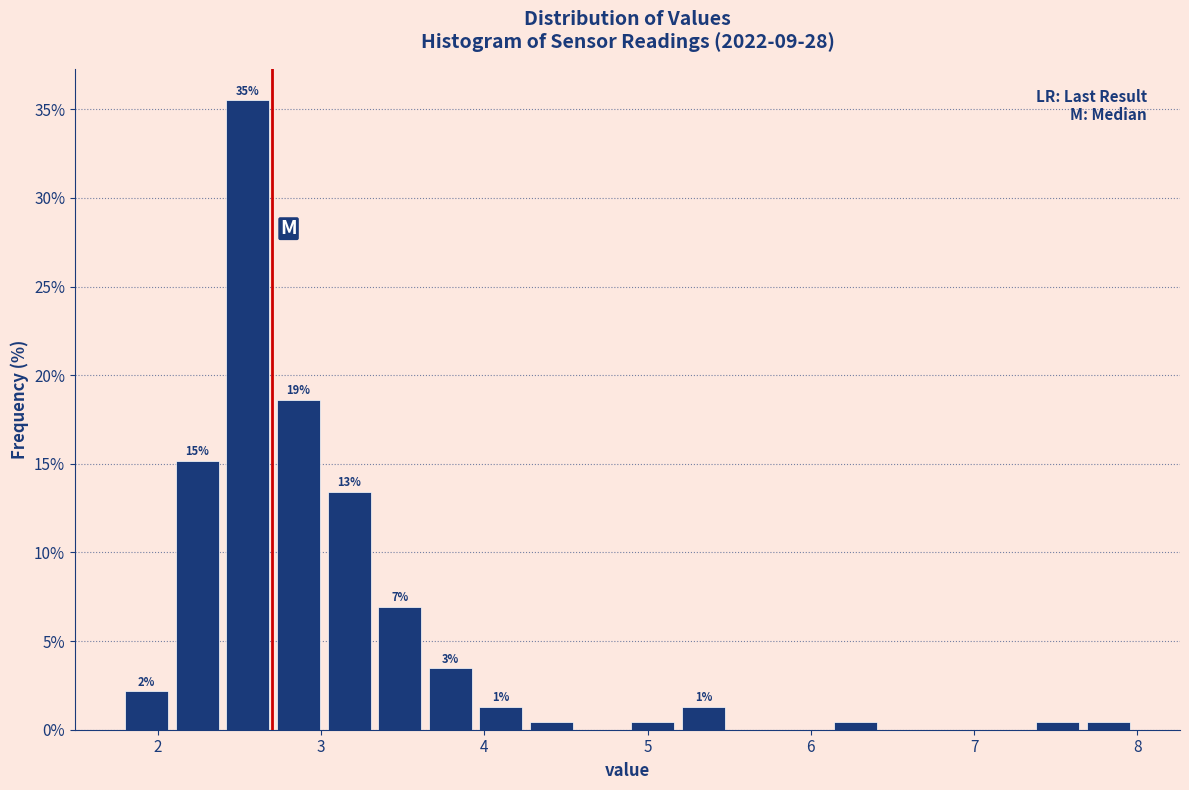

Around what value on the x-axis is the tallest bar? Give the approximate position of its centre, as read against the axis.

2.6